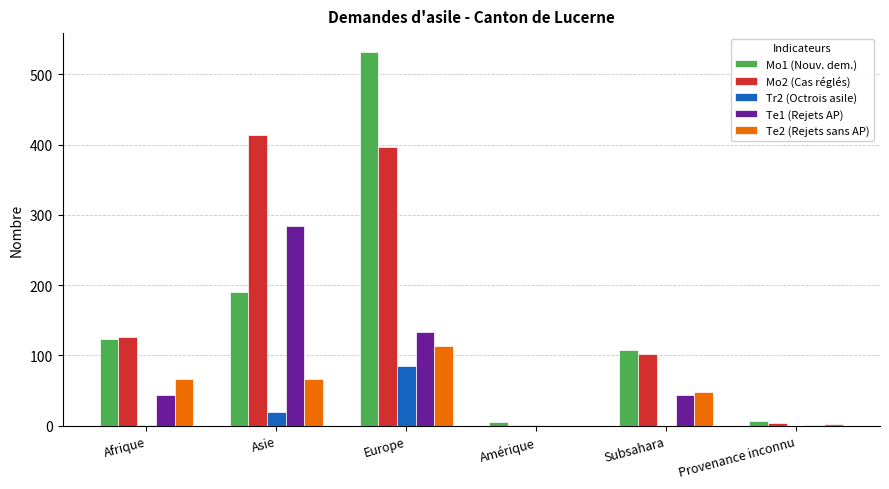

Which category has the highest value across all series?

Europe